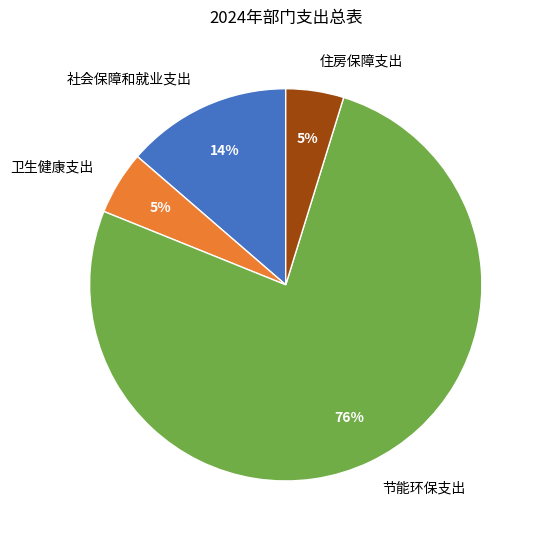

To the nearest percent, what is the average slice percentage?

25%